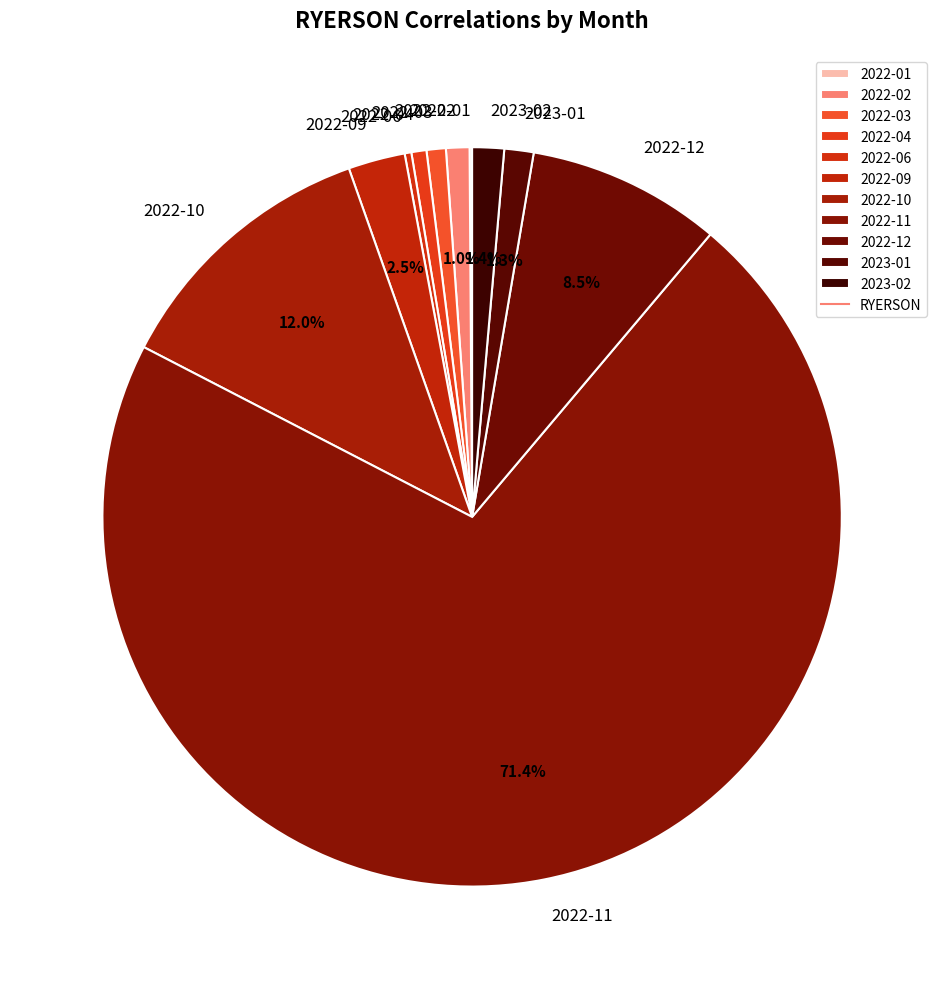

Is the sum of 2022-03 and 2022-09 greater than half?

No